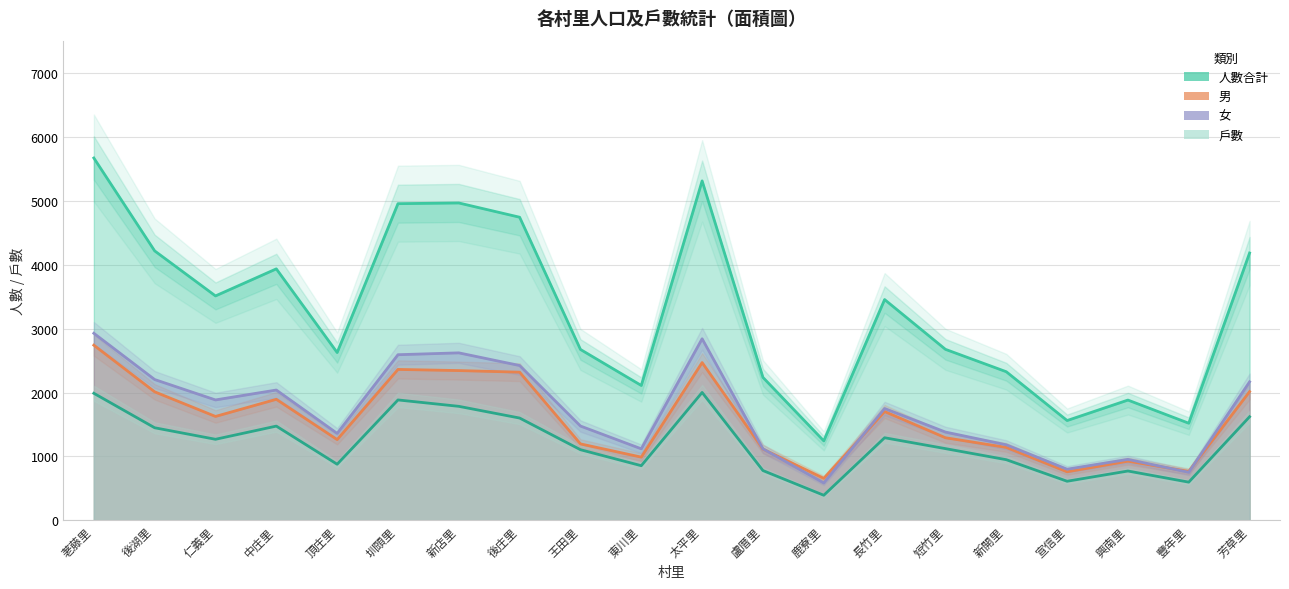

At which category does 男 reach its first local valley?

仁義里